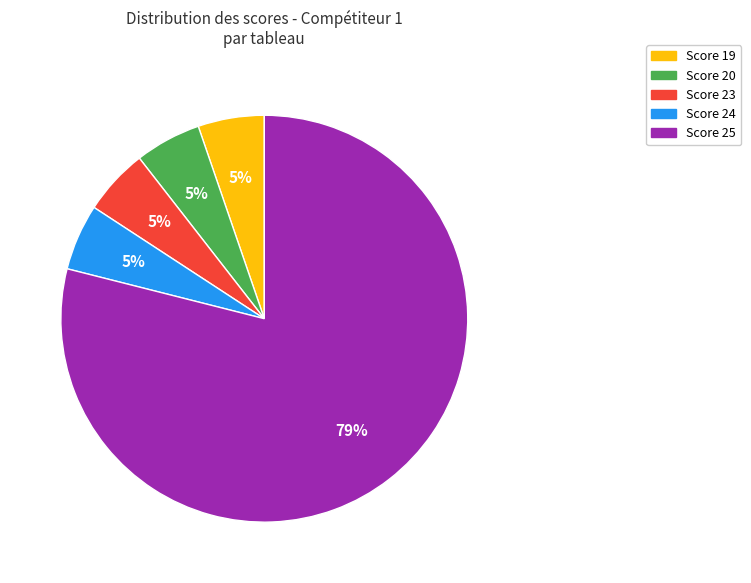

How many slices are in this pie chart?

5